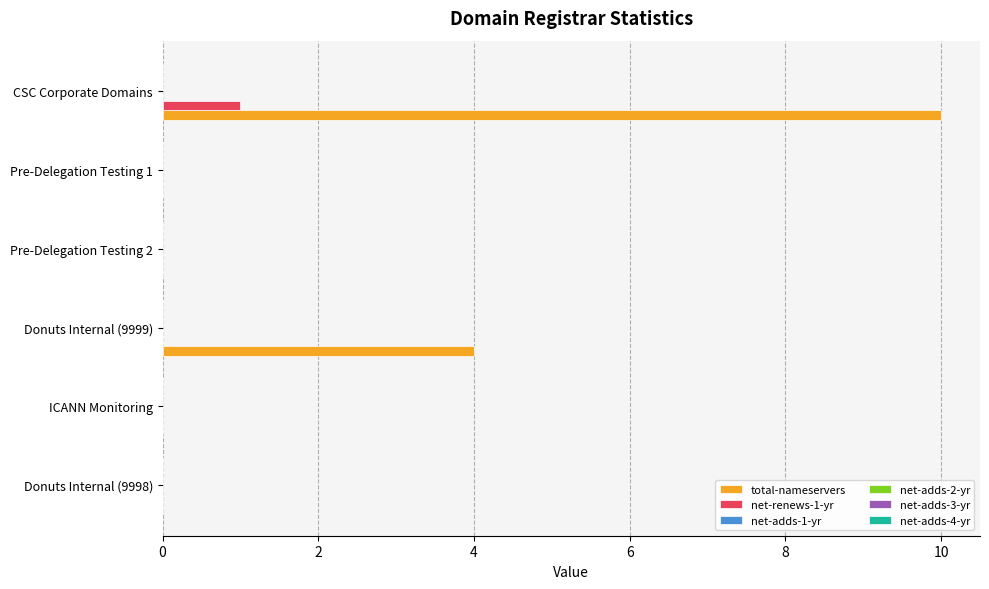

Is the value of total-nameservers at CSC Corporate Domains greater than the value of net-renews-1-yr at Pre-Delegation Testing 2?

Yes